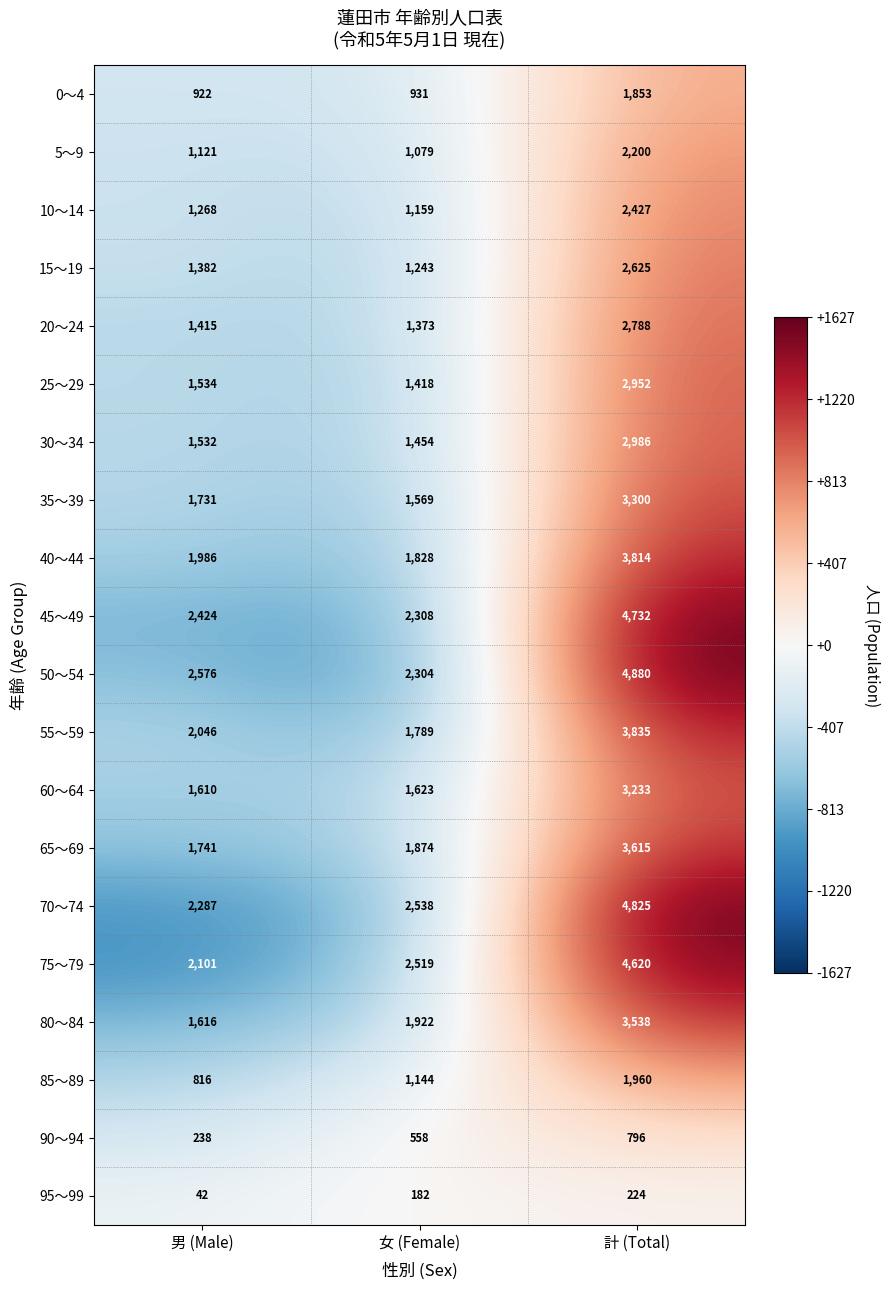

Rank the series by their maximum value, from highest to lowest.

50～54, 70～74, 45～49, 75～79, 55～59, 40～44, 65～69, 80～84, 35～39, 60～64, 30～34, 25～29, 20～24, 15～19, 10～14, 5～9, 85～89, 0～4, 90～94, 95～99